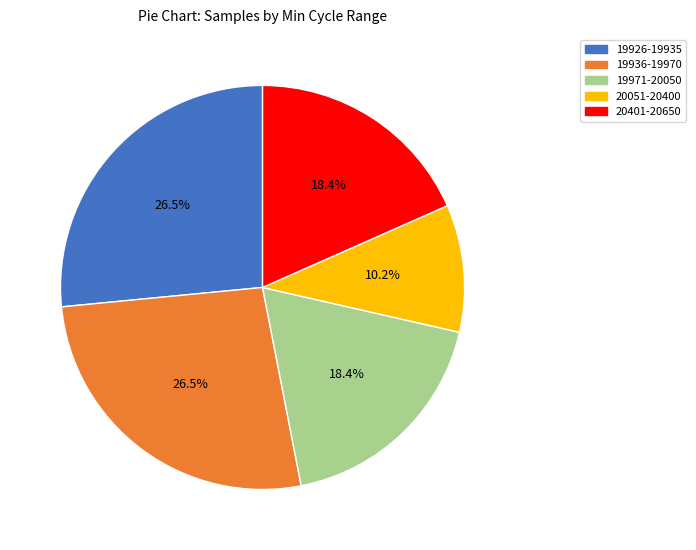

Does any single category account for the majority?

No